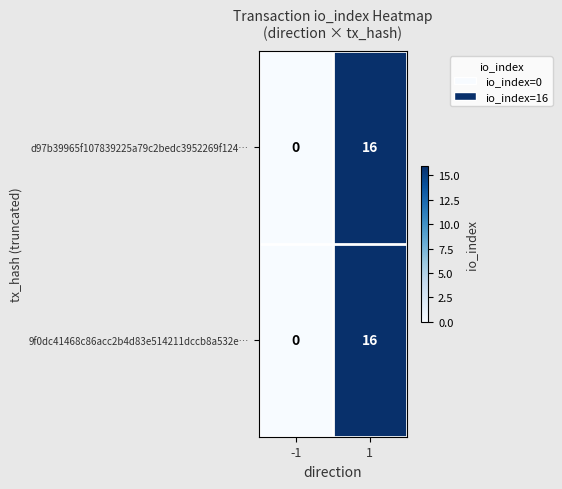

What is the difference between the 9f0dc41468c86acc2b4d83e514211dccb8a532e… values at -1 and 1?

16